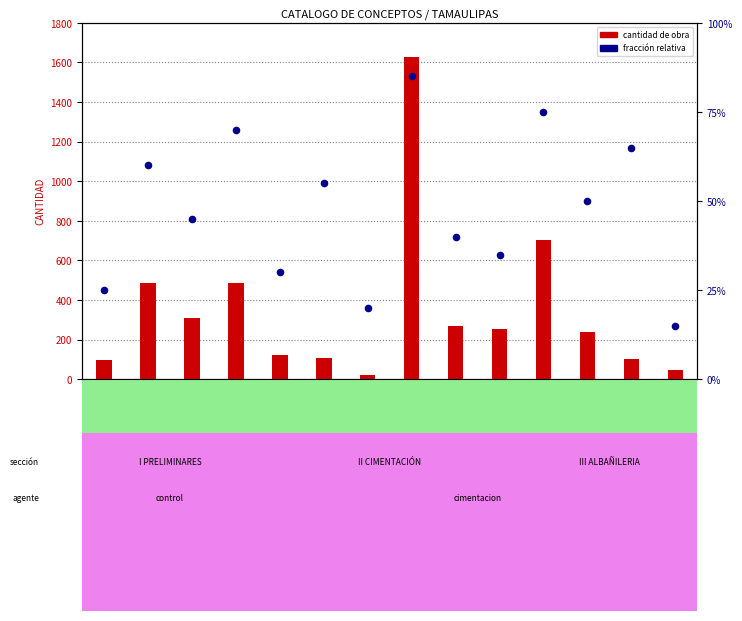

Is the value of fracción (secondary) at 300002022 greater than the value of cantidad (primary) at 300002022?

No